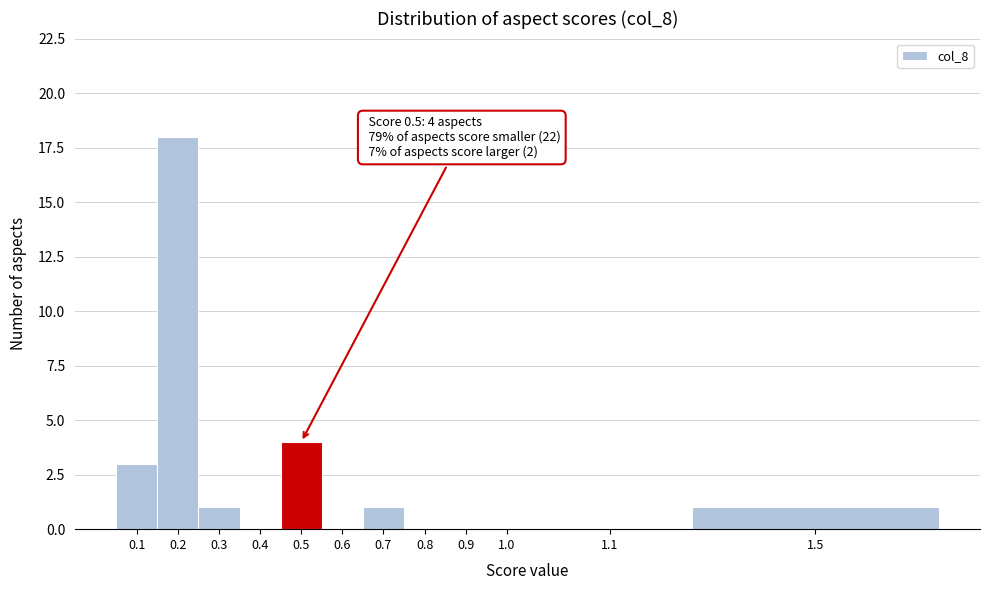

Reading left to right, transcribe all the data shown in this chart.

0.1=3	0.2=18	0.3=1	0.4=0	0.5=4	0.6=0	0.7=1	0.8=0	0.9=0	1.0=0	1.1=0	1.5=1